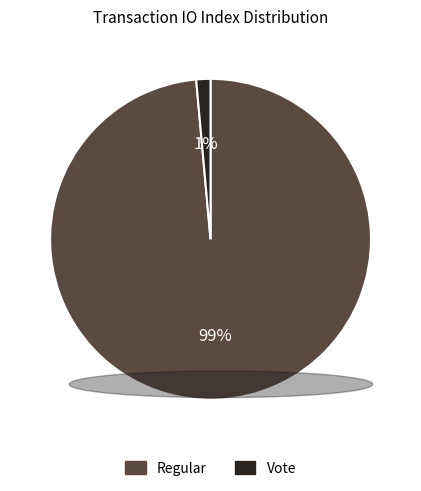

Does any single category account for the majority?

Yes